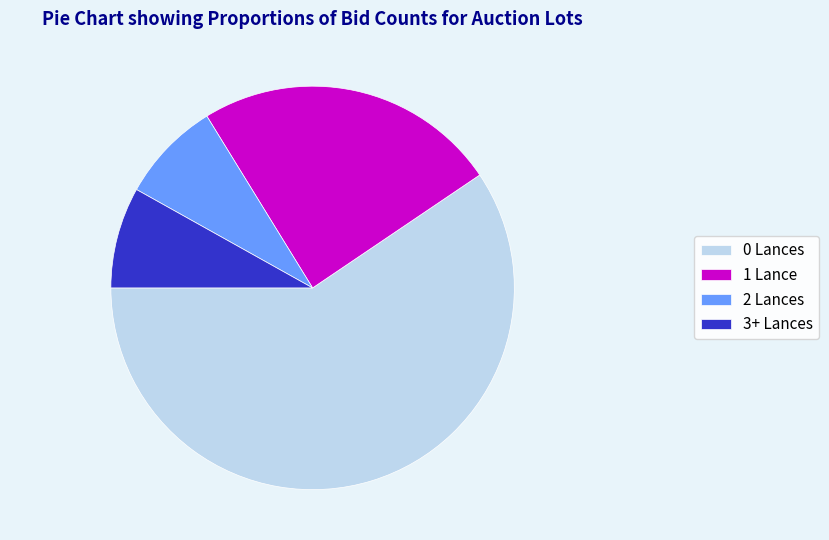

Approximately how many times larger is the value at 0 Lances compared to 2 Lances?

7.3